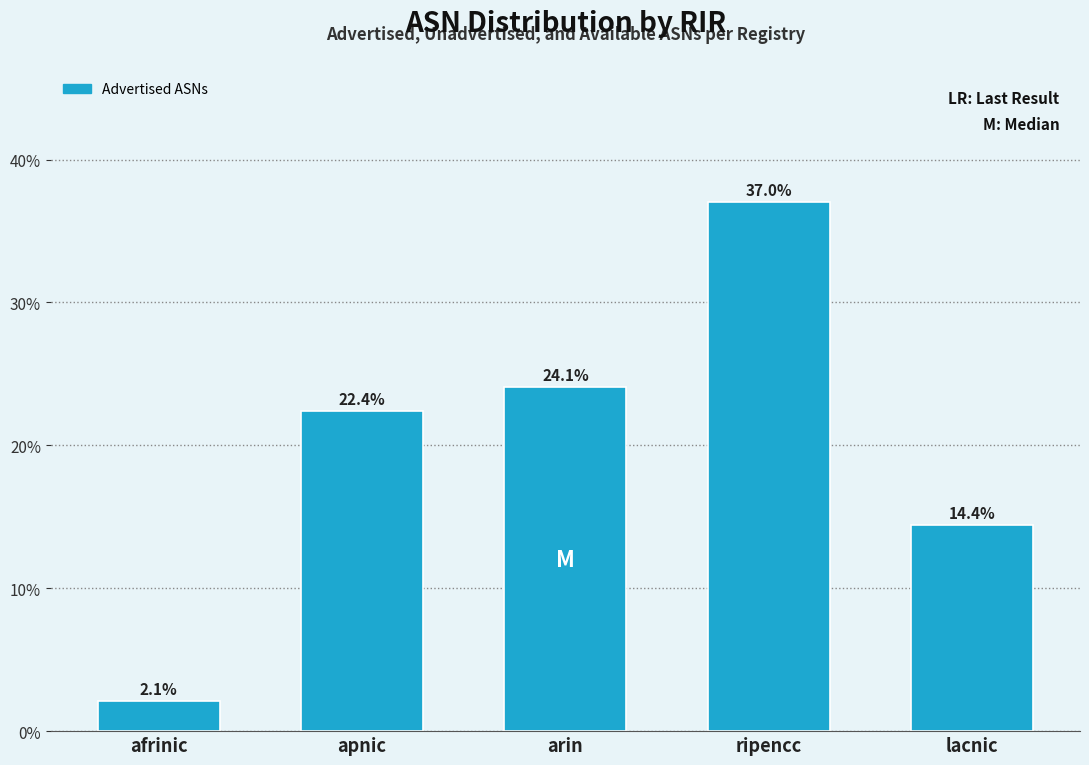

Reading right to left, list all the values displayed in this chart.

14.4	37.0	24.1	22.4	2.1